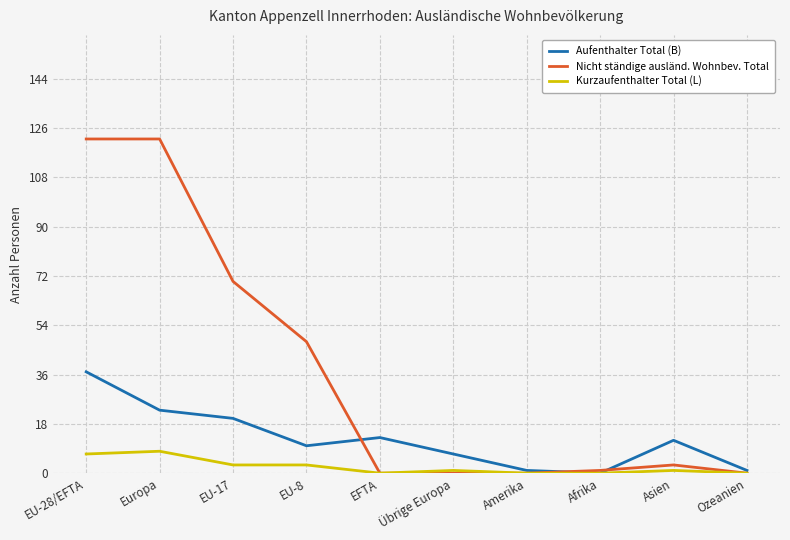

Reading left to right, extract all data points from this chart.

Aufenthalter Total (B): 37	23	20	10	13	7	1	0	12	1
Nicht ständige ausländ. Wohnbev. Total: 122	122	70	48	0	0	0	1	3	0
Kurzaufenthalter Total (L): 7	8	3	3	0	1	0	0	1	0